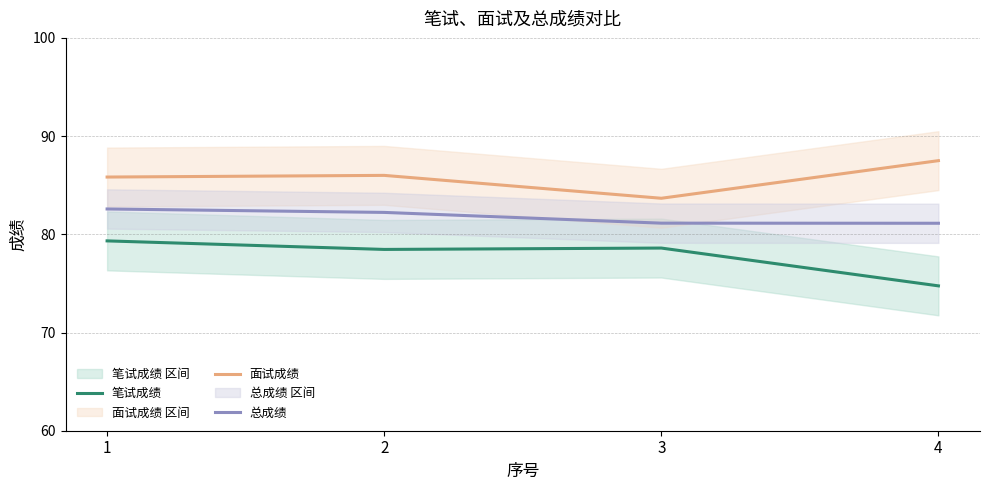

At how many categories does at least one series exceed 87?

1